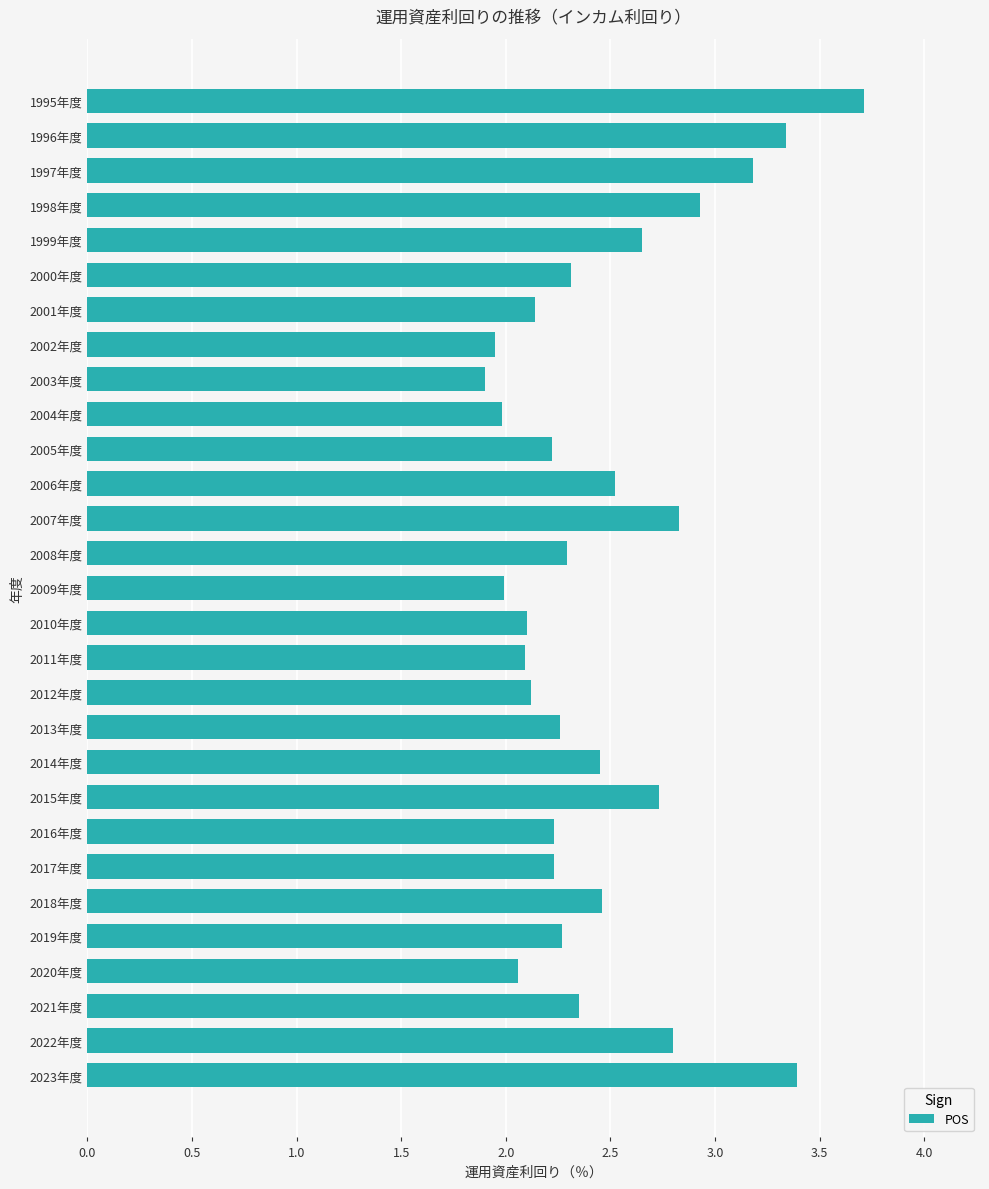

What is the difference between the maximum and minimum values?

1.8